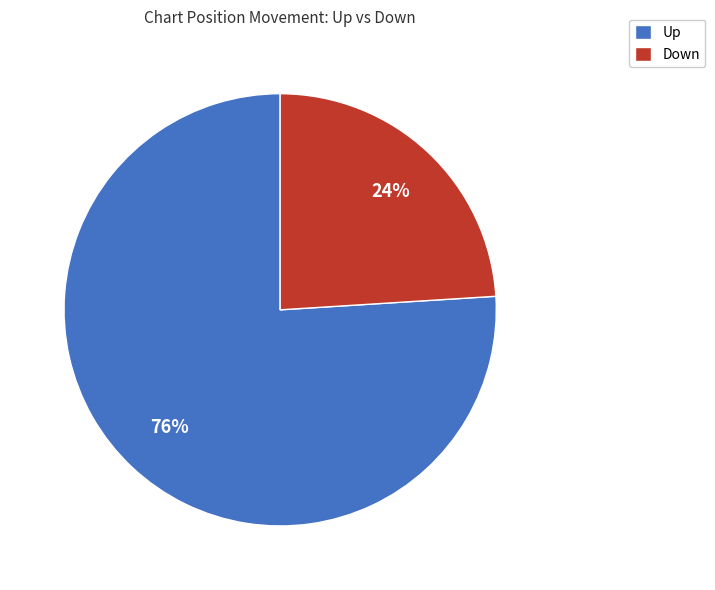

Approximately how many times larger is the value at Up compared to Down?

3.2